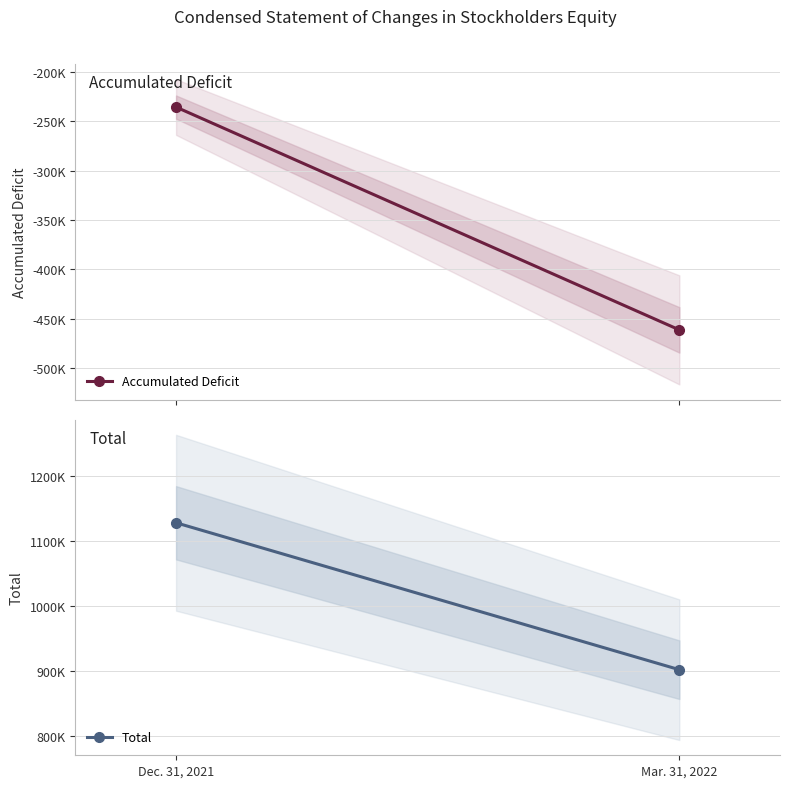

Which has a higher value, Dec. 31, 2021 or Mar. 31, 2022?

Dec. 31, 2021